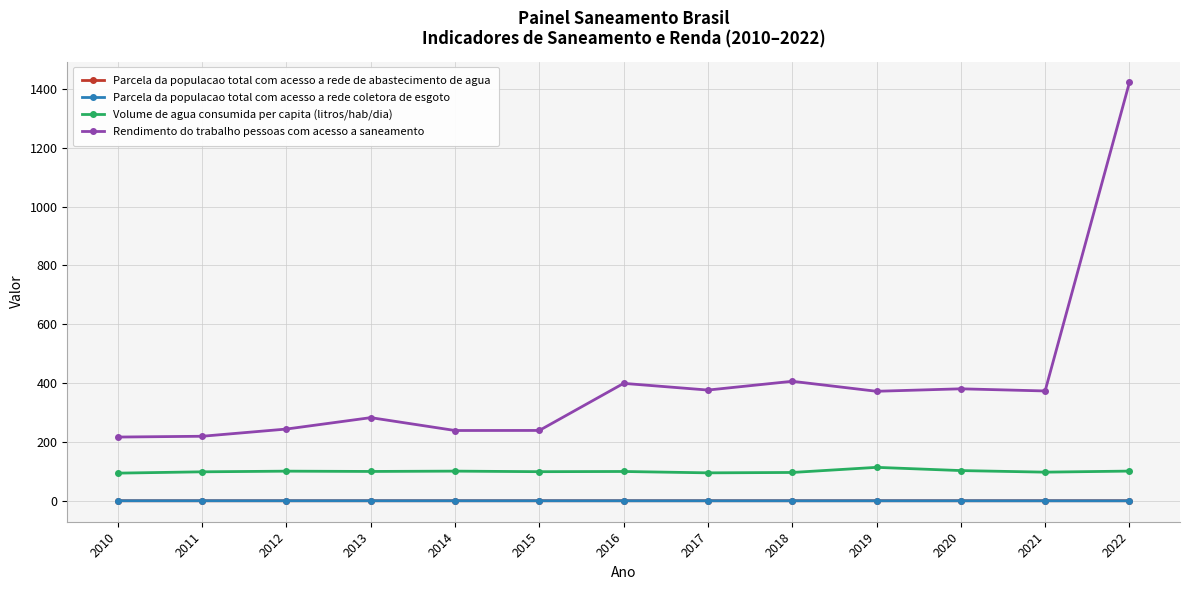

The value of Volume de agua consumida per capita (litros/hab/dia) at 2021 is 98.0. True or false?

True